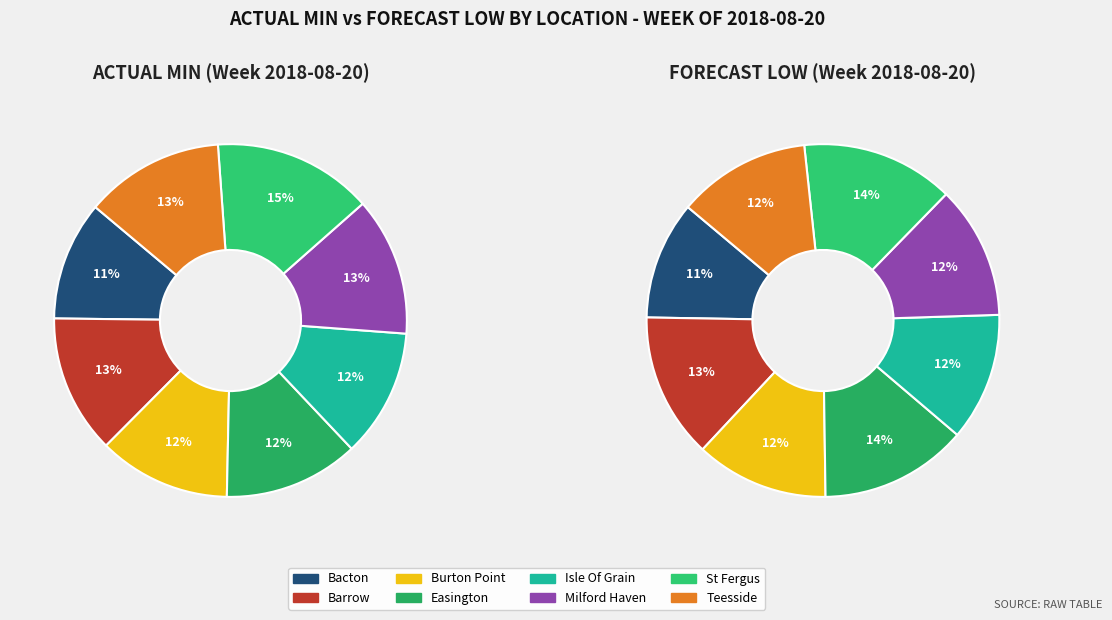

True or false: Isle Of Grain accounts for 12% of the total.

True